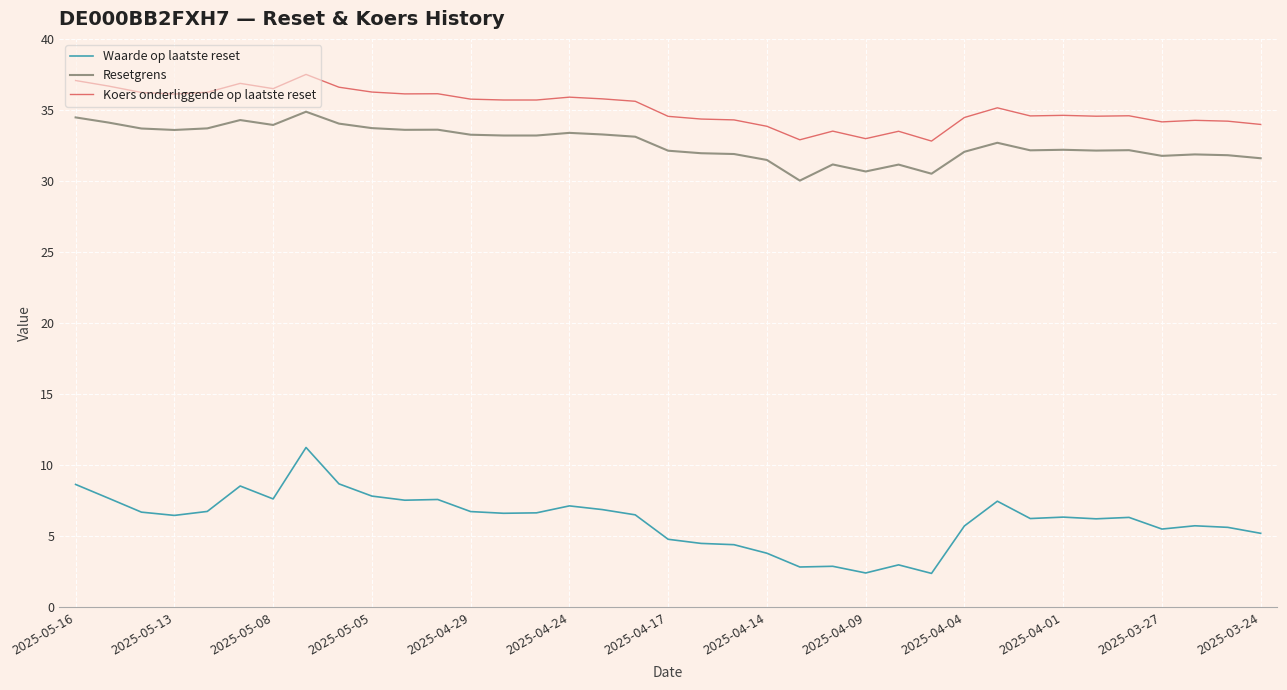

What is the minimum value shown in the chart?

2.4